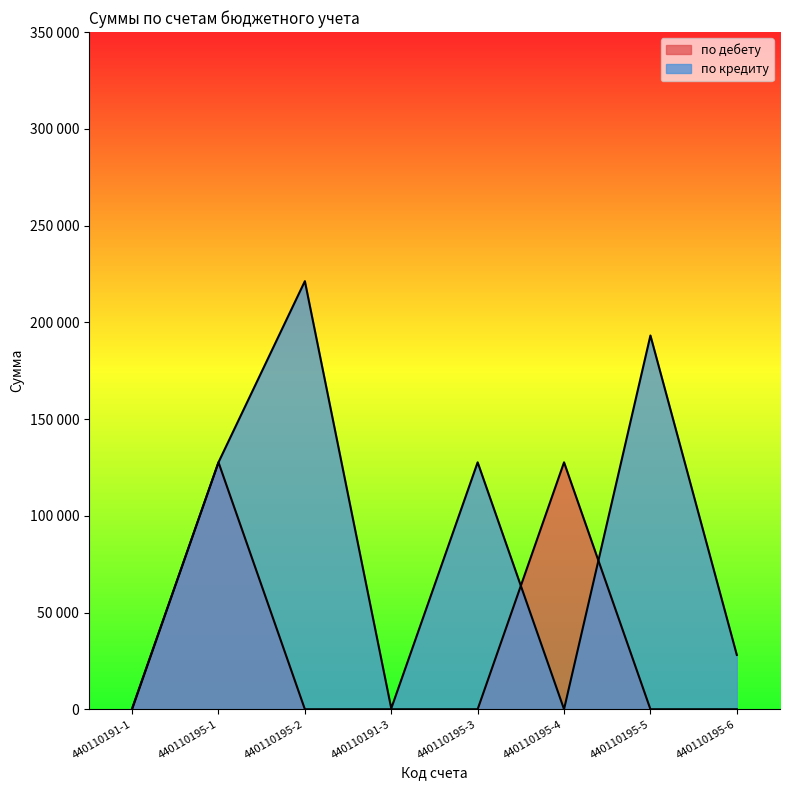

At which category does the chart reach its peak across all series?

440110195-2